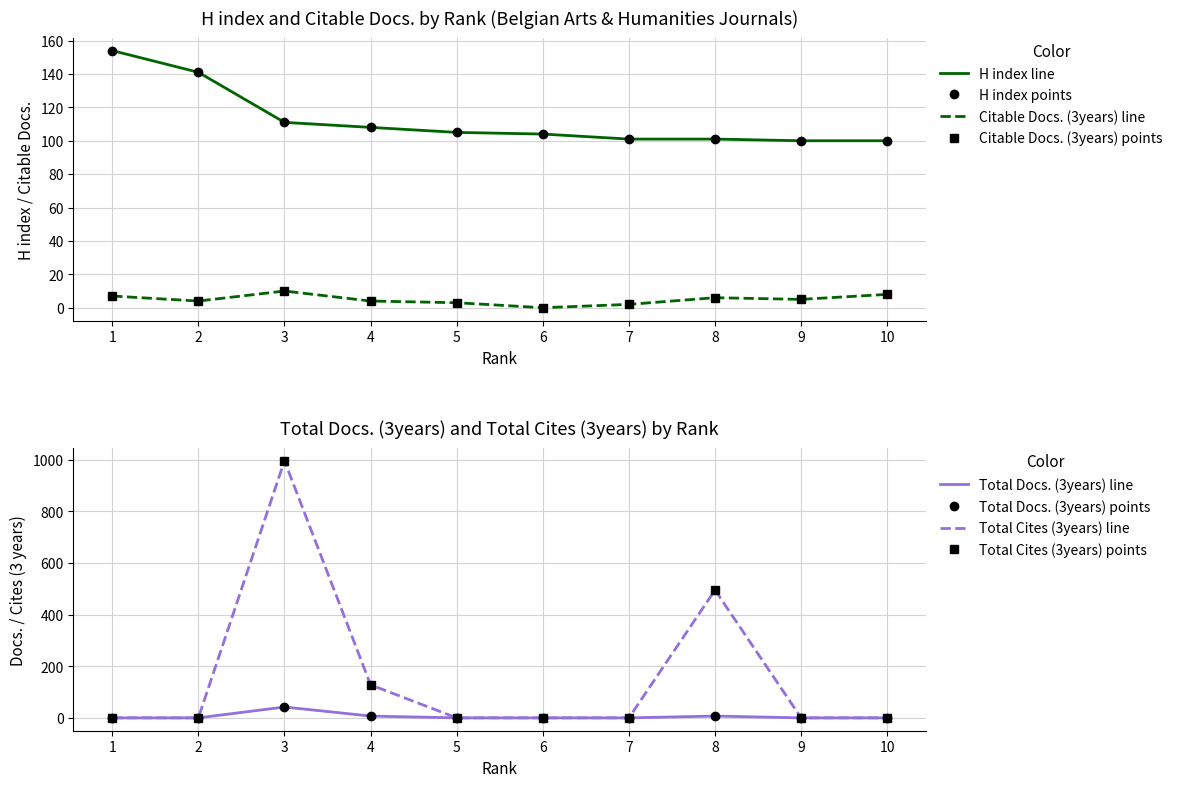

True or false: Citable Docs. (3years) and H index intersect in this chart.

False